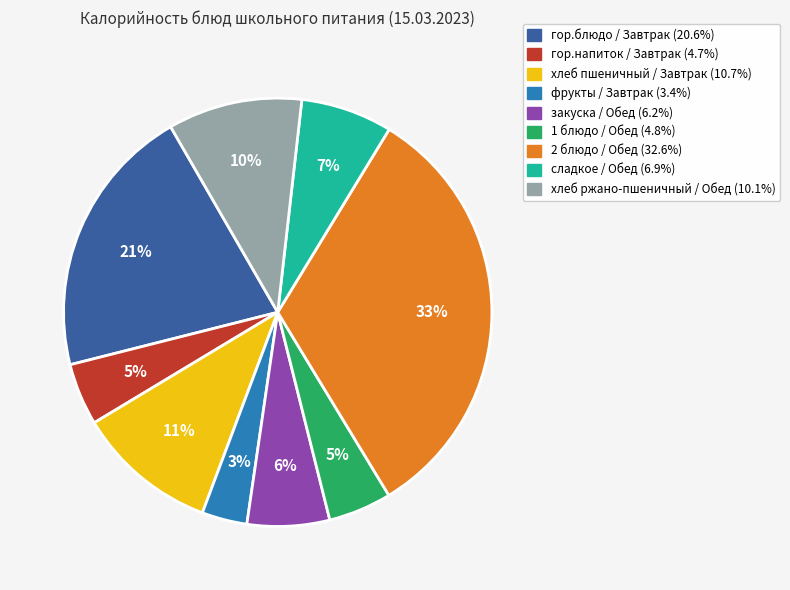

Do 1 блюдо / Обед and 2 блюдо / Обед together represent more than half of the pie?

No